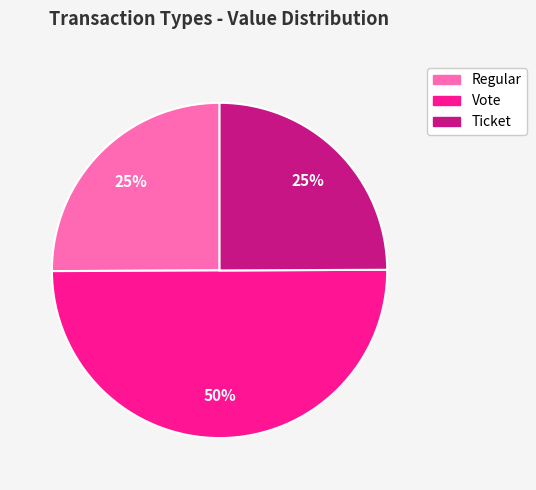

How many segments does this pie chart have?

3